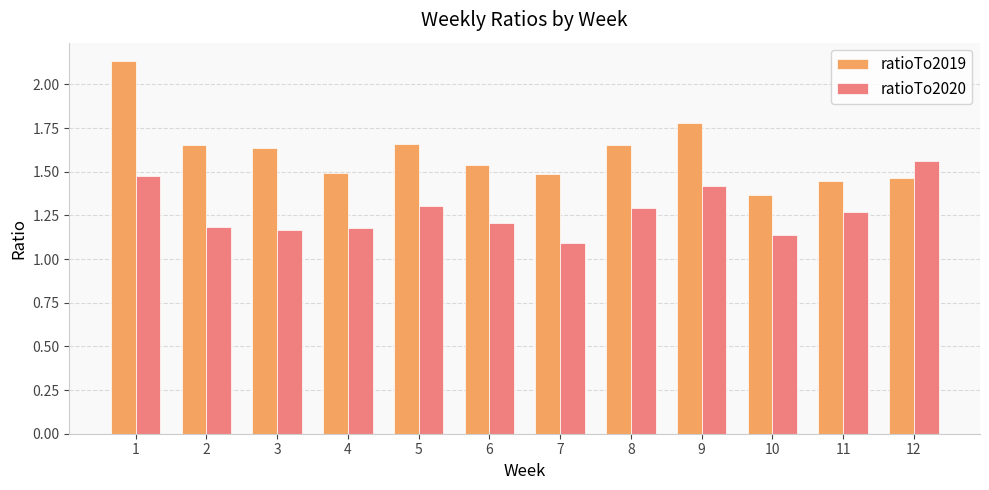

Which series has the widest spread of values?

ratioTo2019